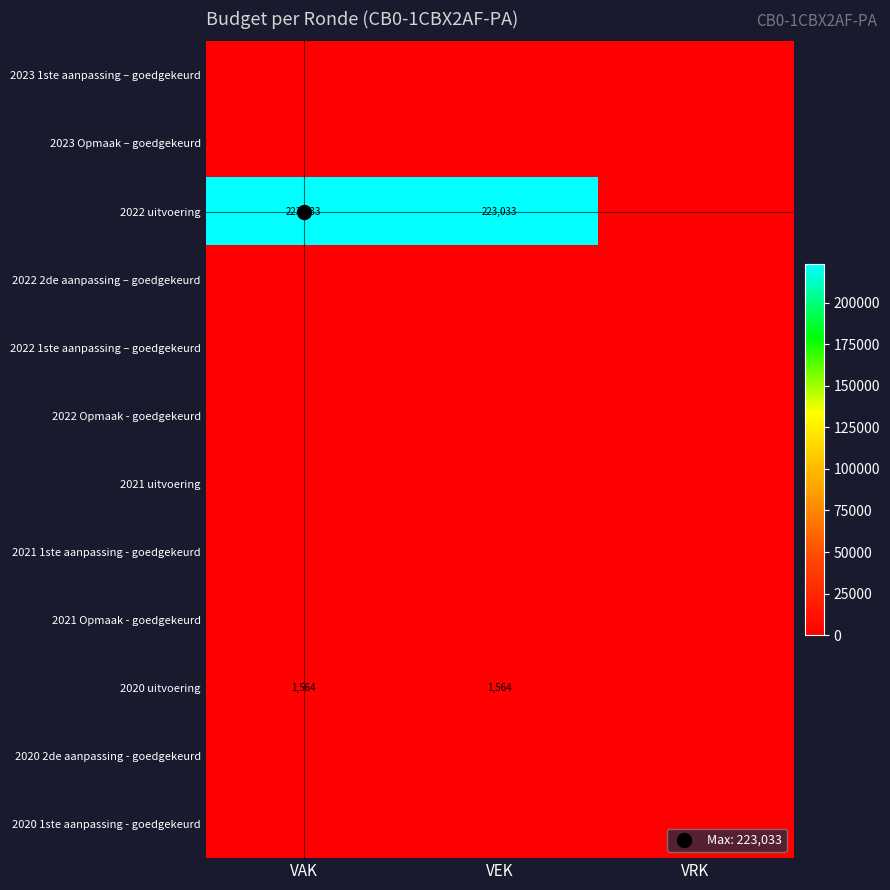

What is the greatest value displayed?

223033